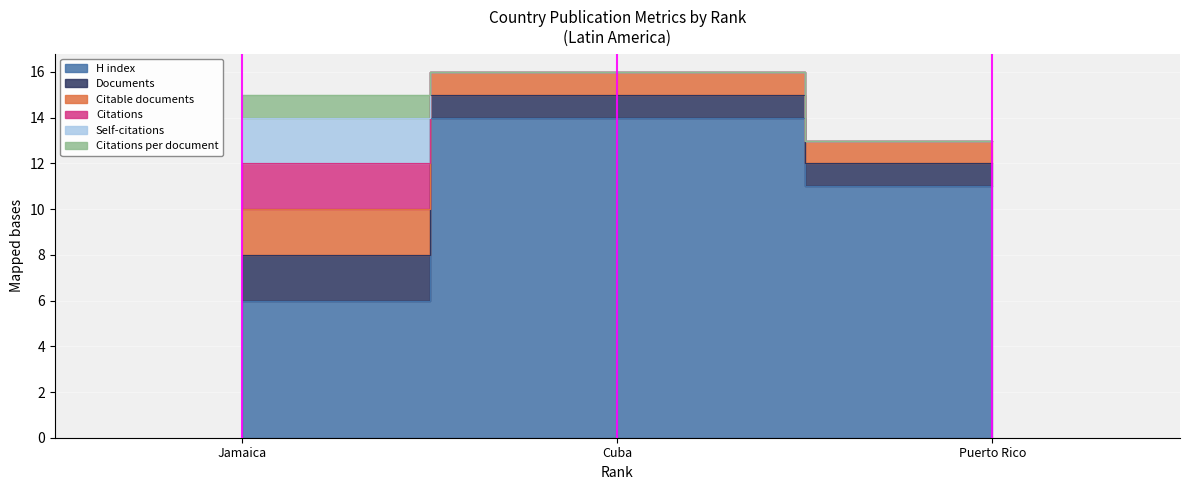

At how many categories does at least one series exceed 5?

3